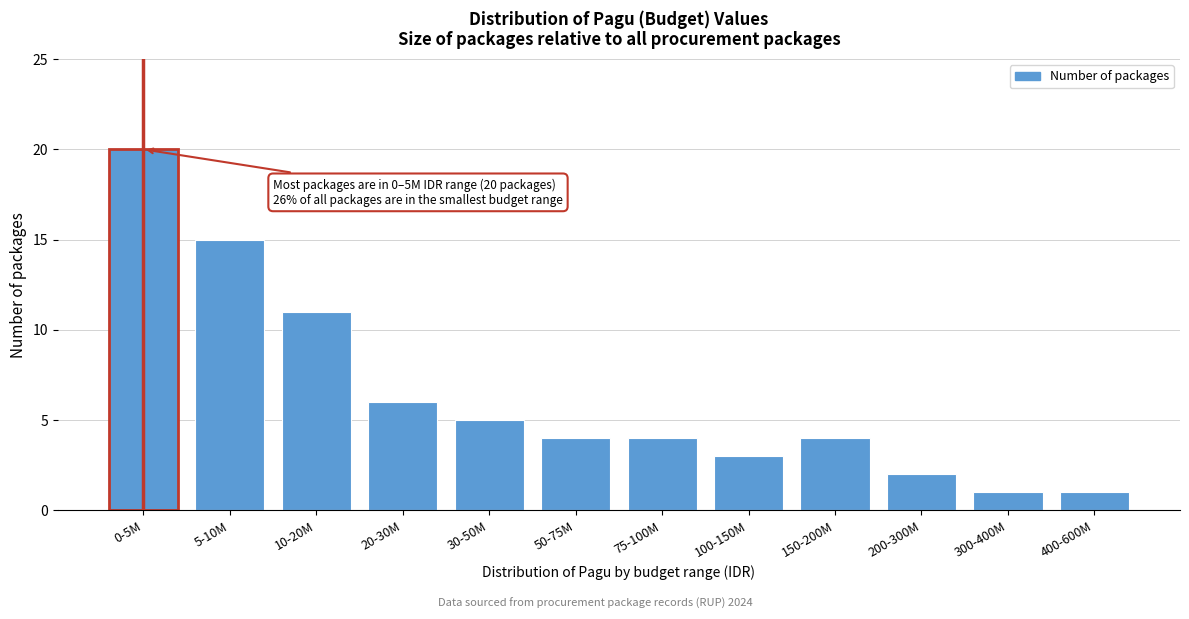

Reading left to right, list all the values displayed in this chart.

0-5M=20	5-10M=15	10-20M=11	20-30M=6	30-50M=5	50-75M=4	75-100M=4	100-150M=3	150-200M=4	200-300M=2	300-400M=1	400-600M=1